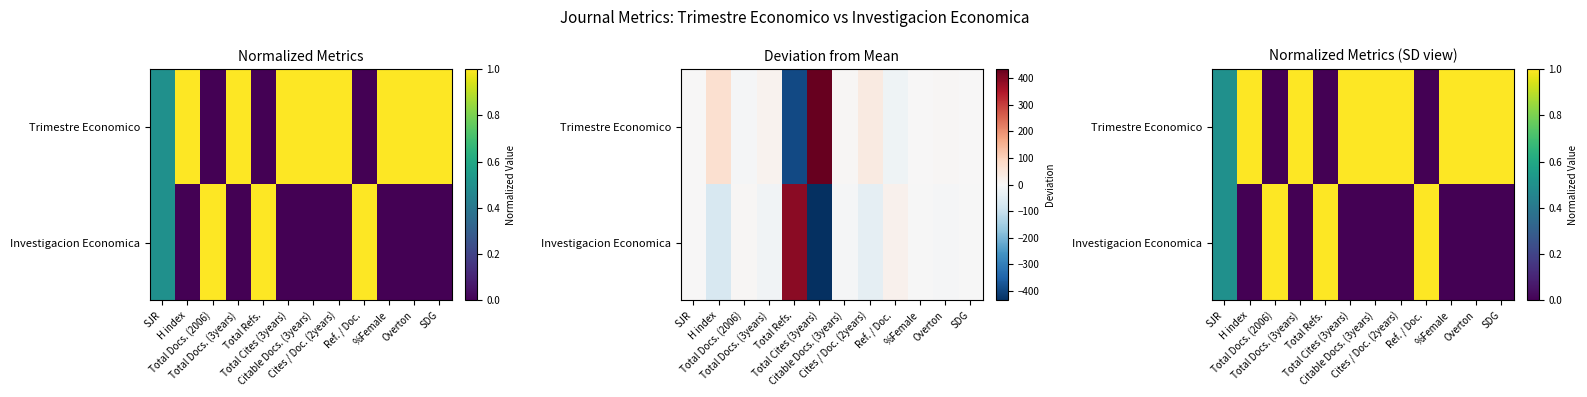

What is the average value of the Investigacion Economica series?

0.3